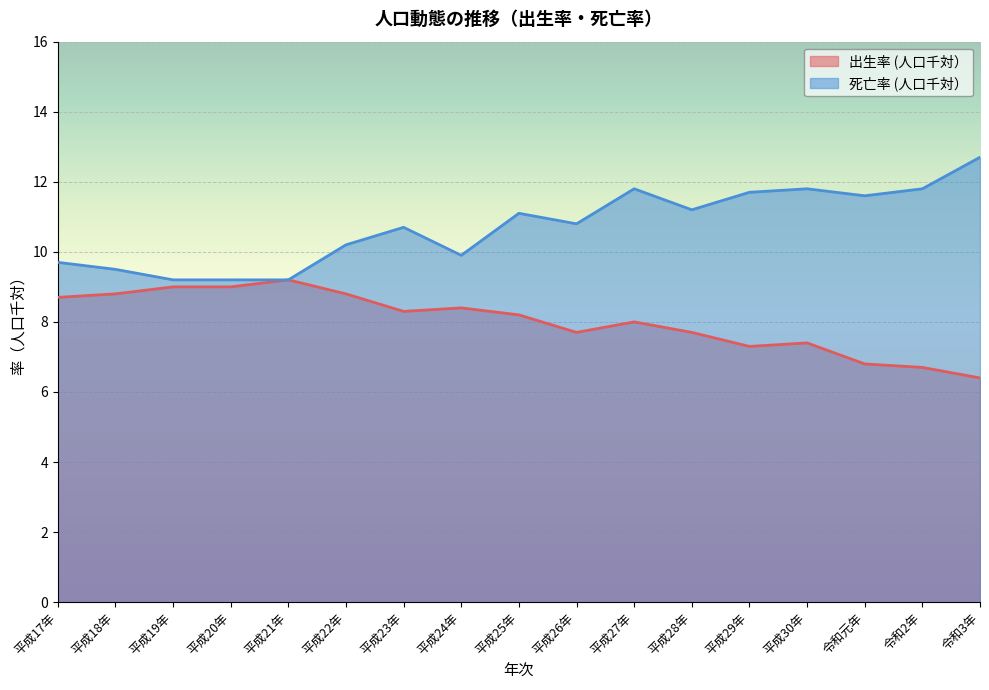

True or false: 死亡率 (人口千対） has more than 1 points higher than both neighbors.

True